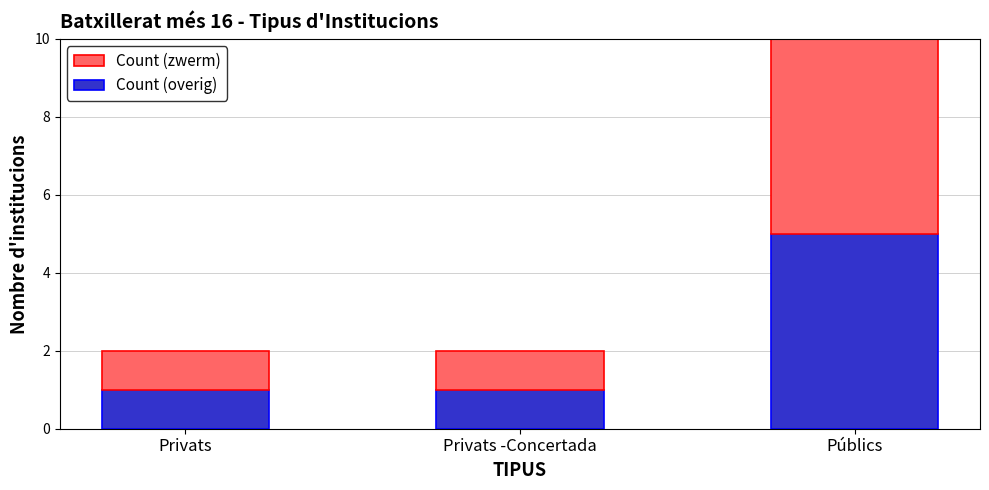

What is the value of the Count (overig) bar at the 2nd from the left?

1